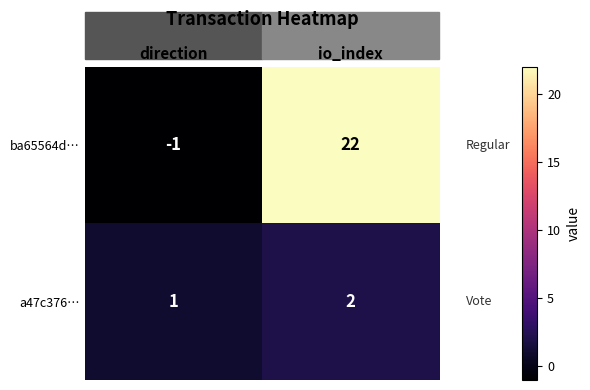

Between direction and io_index, which series saw the biggest shift?

ba65564d…